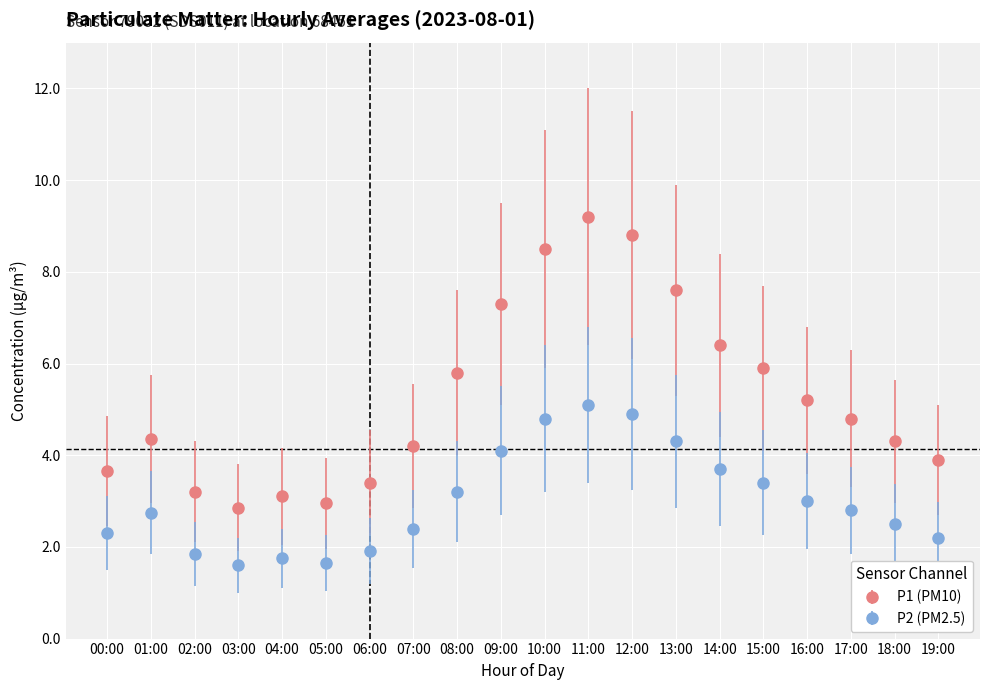

What is the average value of the P2 (PM2.5) series?

3.0